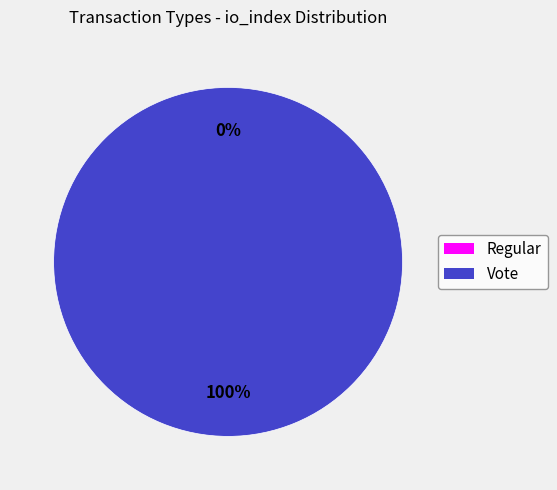

Rank the categories by value from highest to lowest.

Vote, Regular